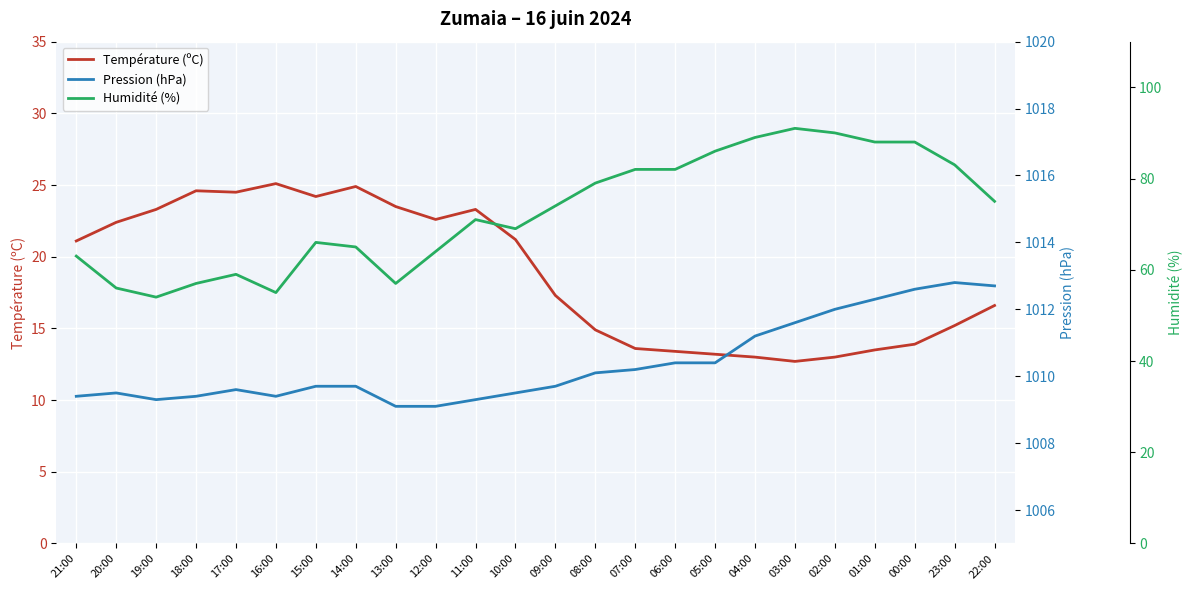

What is the maximum value shown in the chart?

1012.8